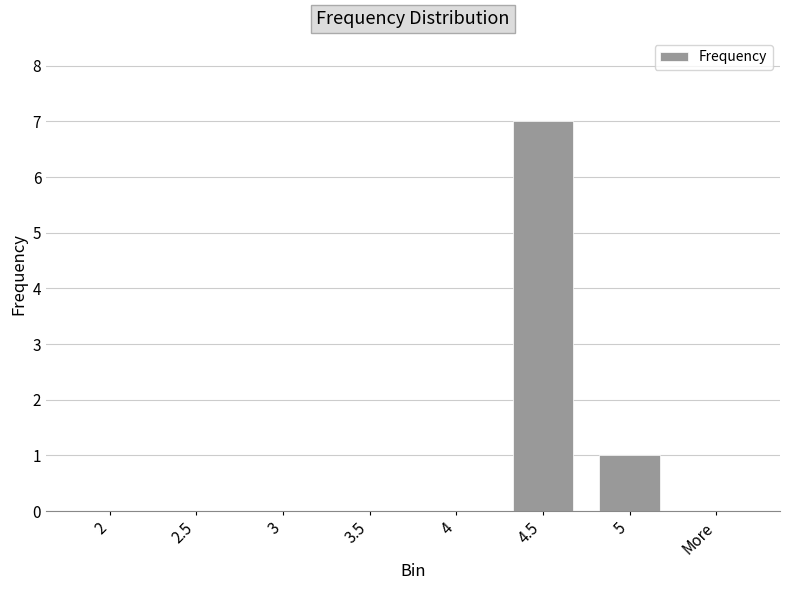

Reading left to right, transcribe all the data shown in this chart.

0	0	0	0	0	7	1	0